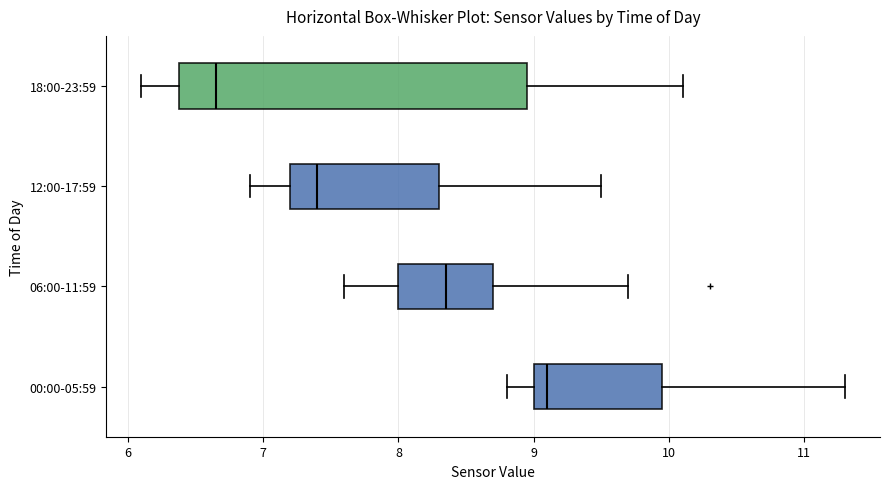

Which box is the widest, from its left edge to its right edge?

18:00-23:59